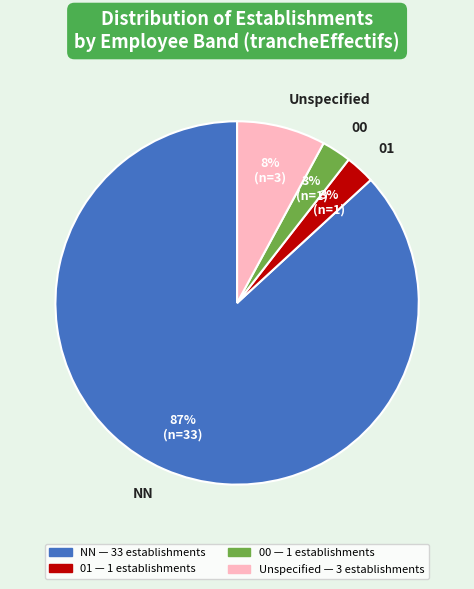

To the nearest percent, what is the average slice percentage?

25%